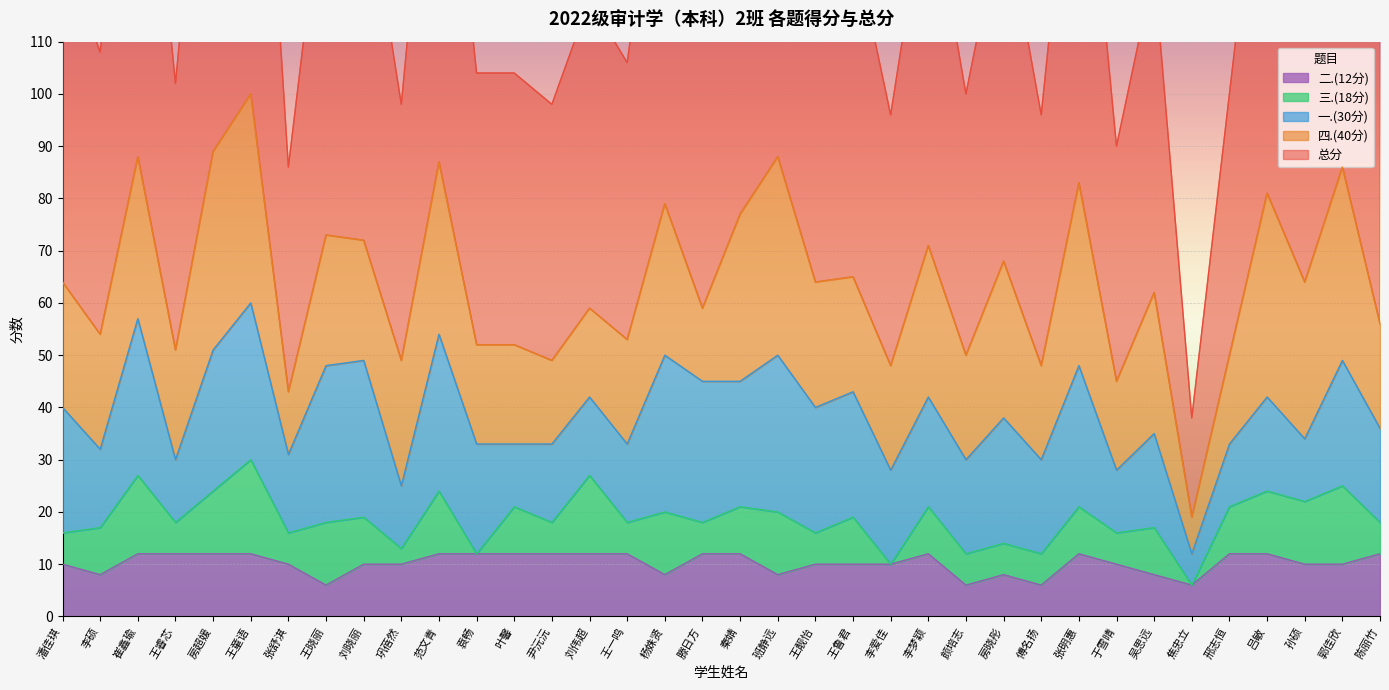

True or false: 总分 and 一.(30分) intersect in this chart.

False